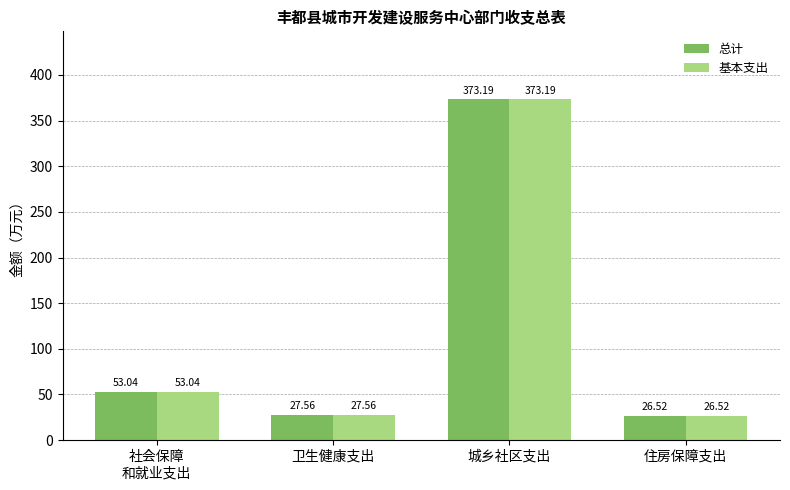

What is the difference between the 基本支出 values at 住房保障支出 and 城乡社区支出?

346.7